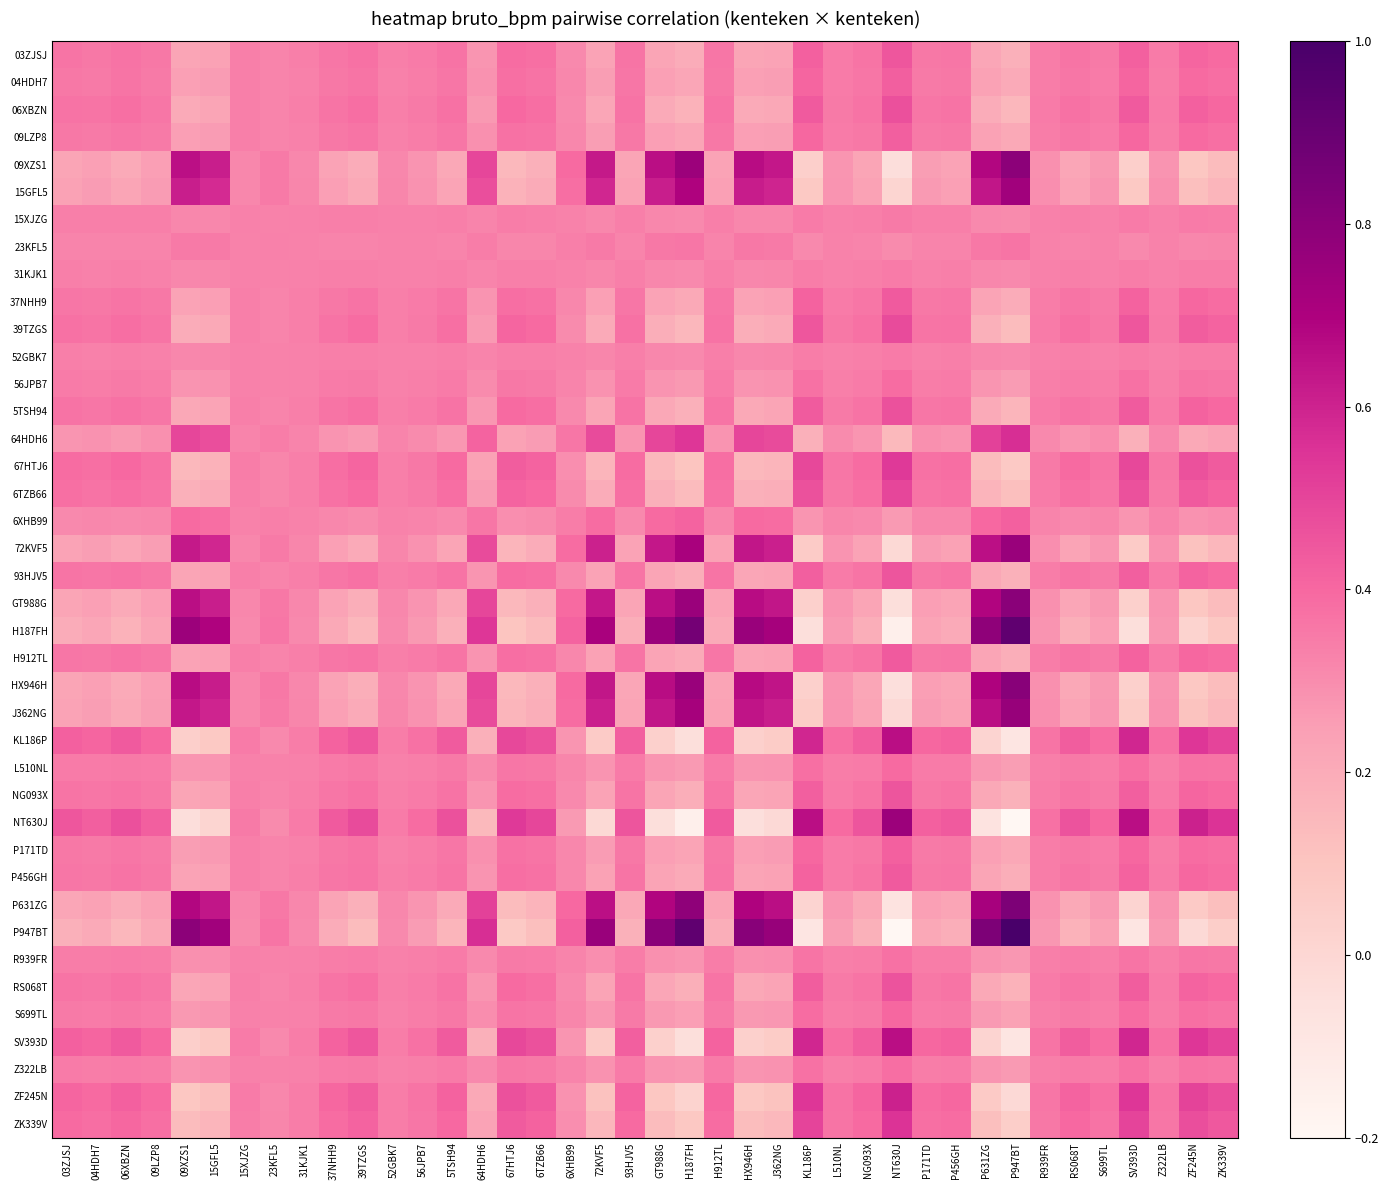

What is the difference between the highest and lowest values at 39TZGS?

0.3